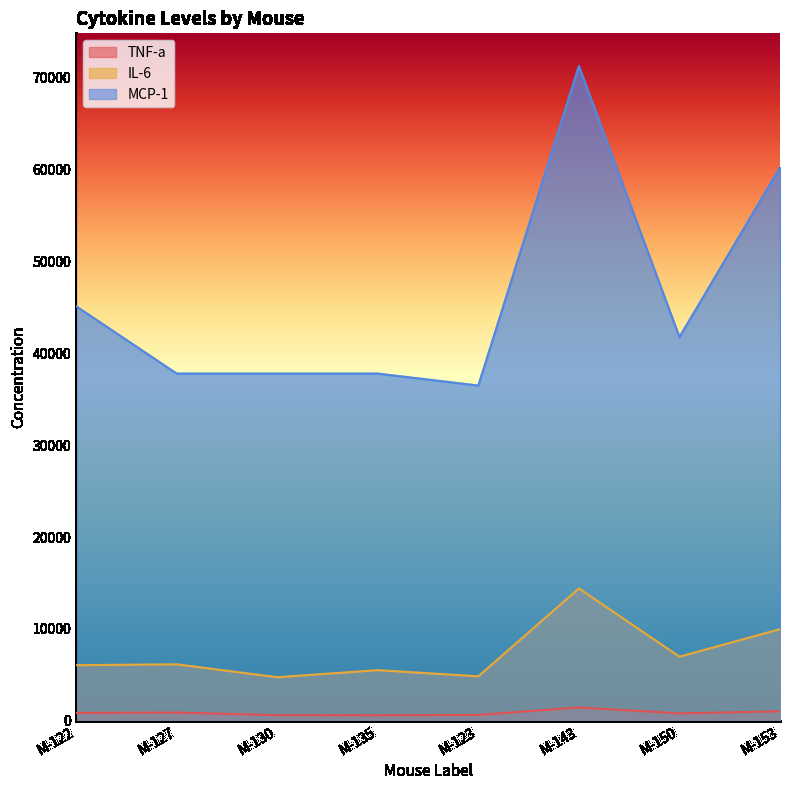

What is the lowest value of the MCP-1 series?

36475.6